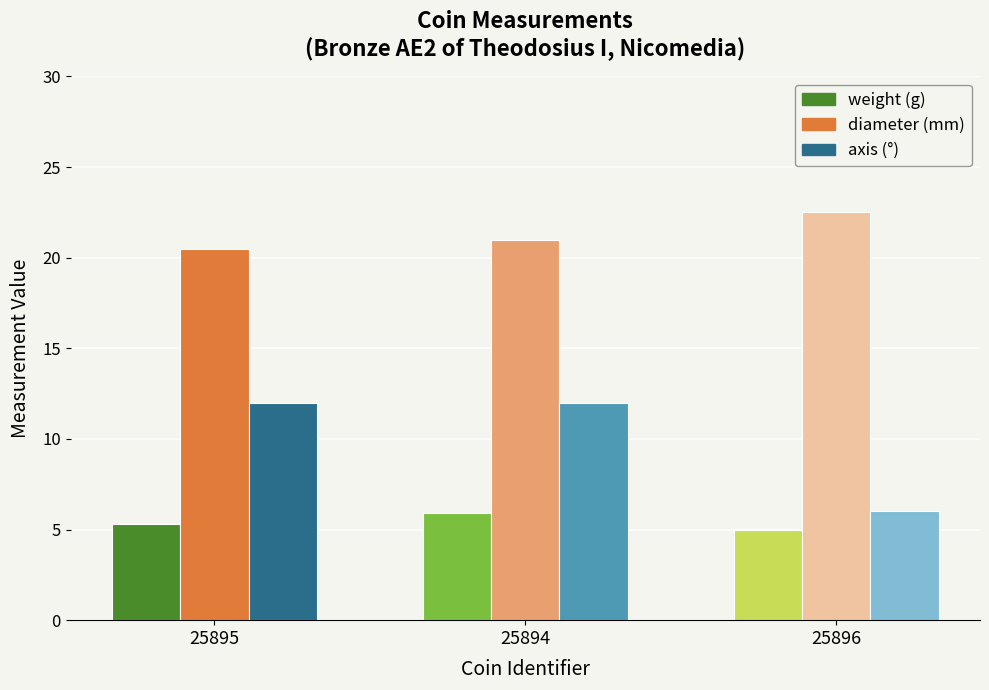

Does the chart contain stacked bars?

No